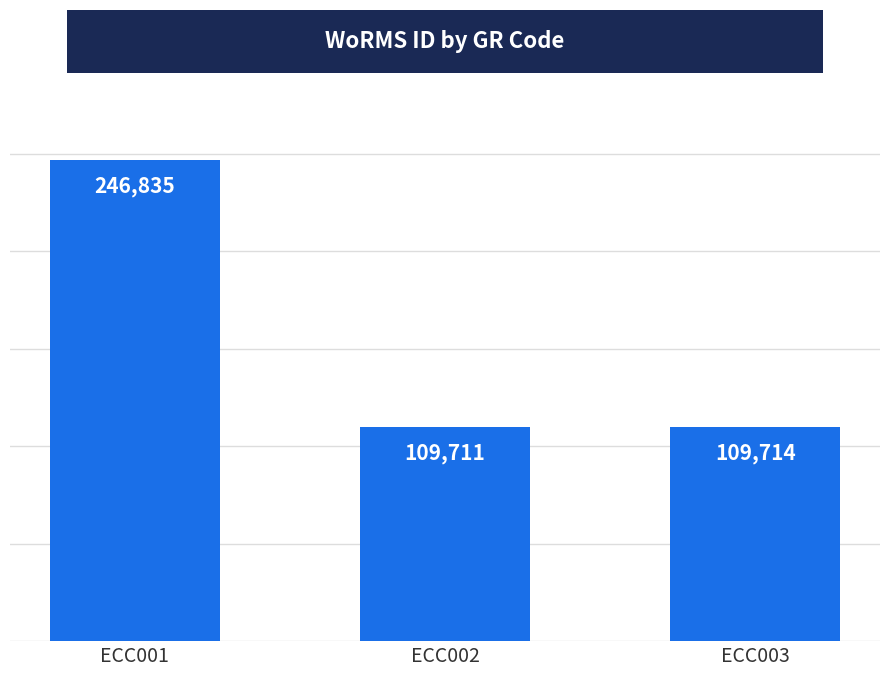

Rank the categories by value from highest to lowest.

ECC001, ECC003, ECC002